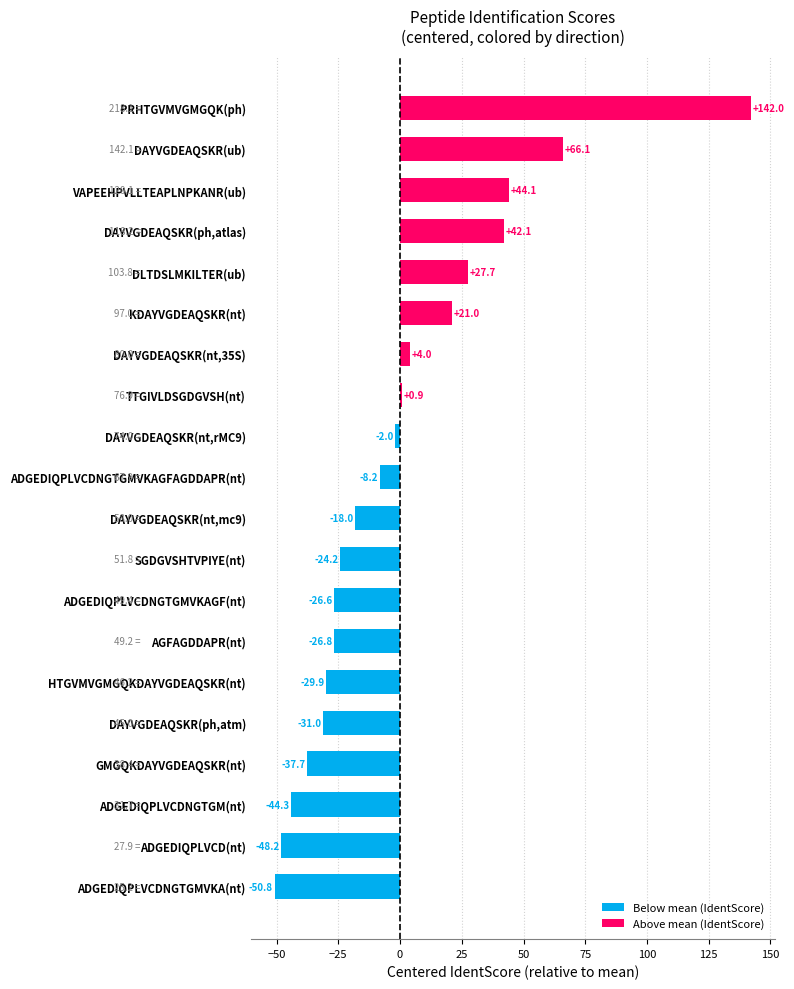

How many negative values are there?

12